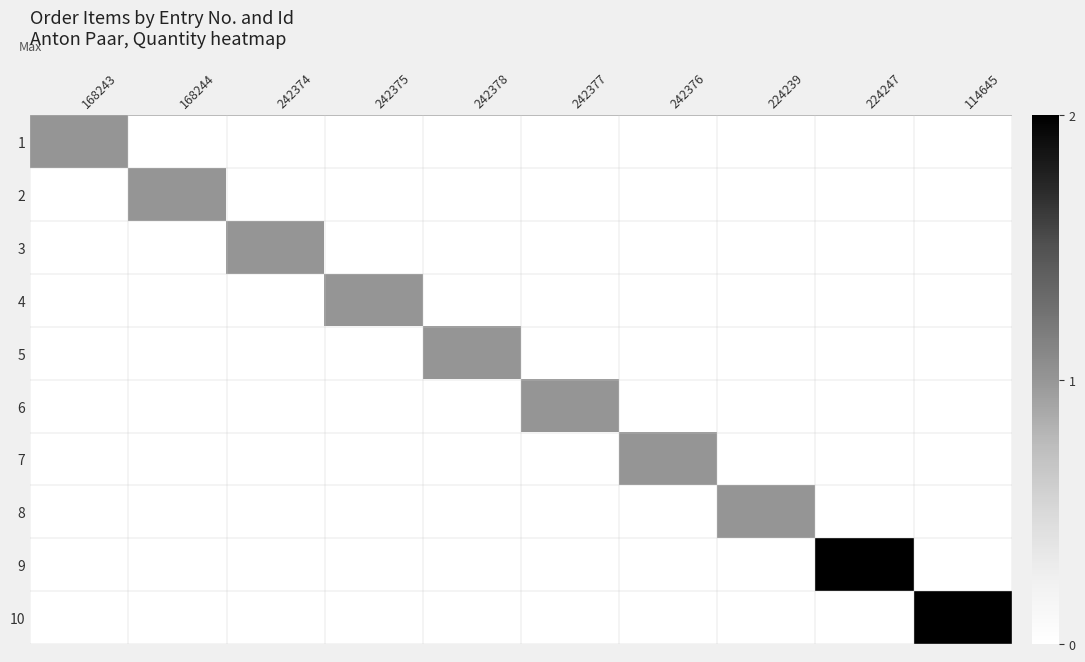

At which category is the sum across all series the highest?

224247